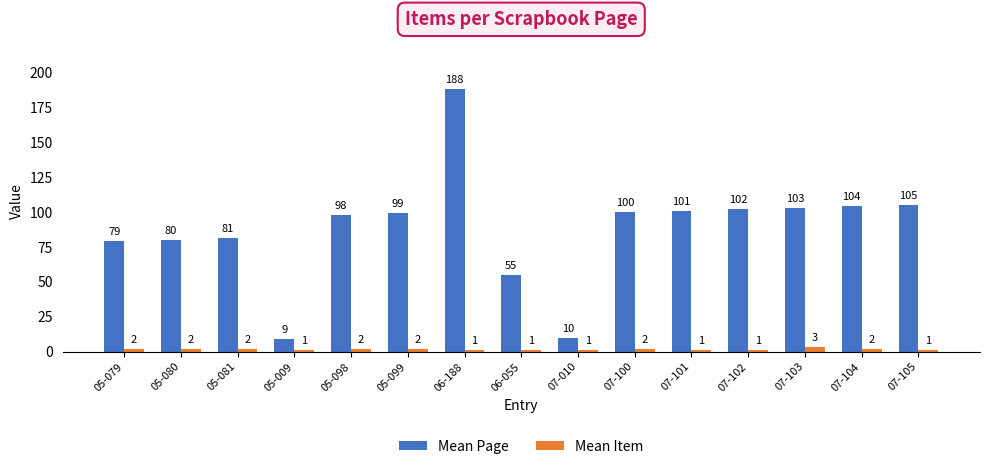

The Mean Item series shows 2 at 05-081. True or false?

True